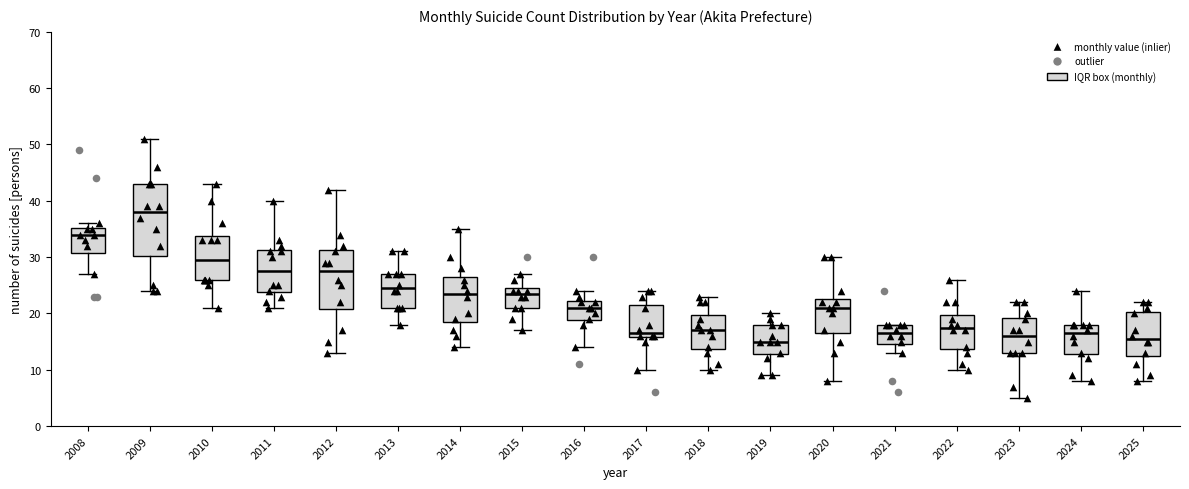

Reading left to right, read every box against the y-axis: the position of its median line, the range the box covers, and the ends of its whiskers. The values are not printed on the chart, so give them approximately, as read against the axis.

2008: median 34, box 31 to 35, whiskers 27 to 36
2009: median 38, box 30 to 43, whiskers 24 to 51
2010: median 30, box 26 to 34, whiskers 21 to 43
2011: median 28, box 24 to 31, whiskers 21 to 40
2012: median 28, box 21 to 31, whiskers 13 to 42
2013: median 25, box 21 to 27, whiskers 18 to 31
2014: median 24, box 19 to 27, whiskers 14 to 35
2015: median 24, box 21 to 25, whiskers 17 to 27
2016: median 21, box 19 to 22, whiskers 14 to 24
2017: median 17, box 16 to 22, whiskers 10 to 24
2018: median 17, box 14 to 20, whiskers 10 to 23
2019: median 15, box 13 to 18, whiskers 9 to 20
2020: median 21, box 17 to 23, whiskers 8 to 30
2021: median 17, box 15 to 18, whiskers 13 to 18
2022: median 18, box 14 to 20, whiskers 10 to 26
2023: median 16, box 13 to 19, whiskers 5 to 22
2024: median 17, box 13 to 18, whiskers 8 to 24
2025: median 16, box 13 to 20, whiskers 8 to 22